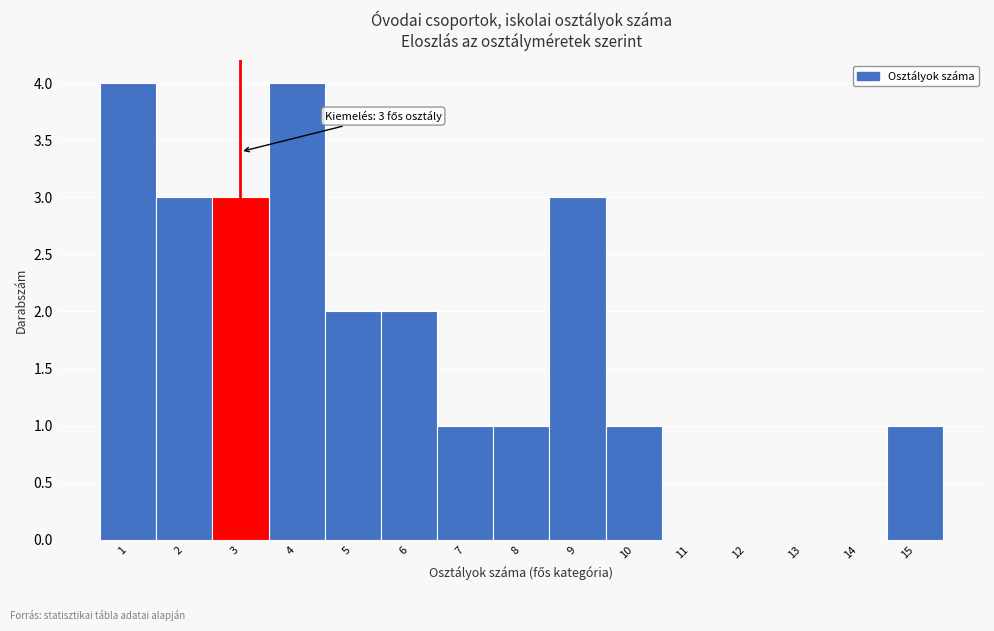

Reading left to right, transcribe all the data shown in this chart.

1=4	2=3	3=3	4=4	5=2	6=2	7=1	8=1	9=3	10=1	11=0	12=0	13=0	14=0	15=1